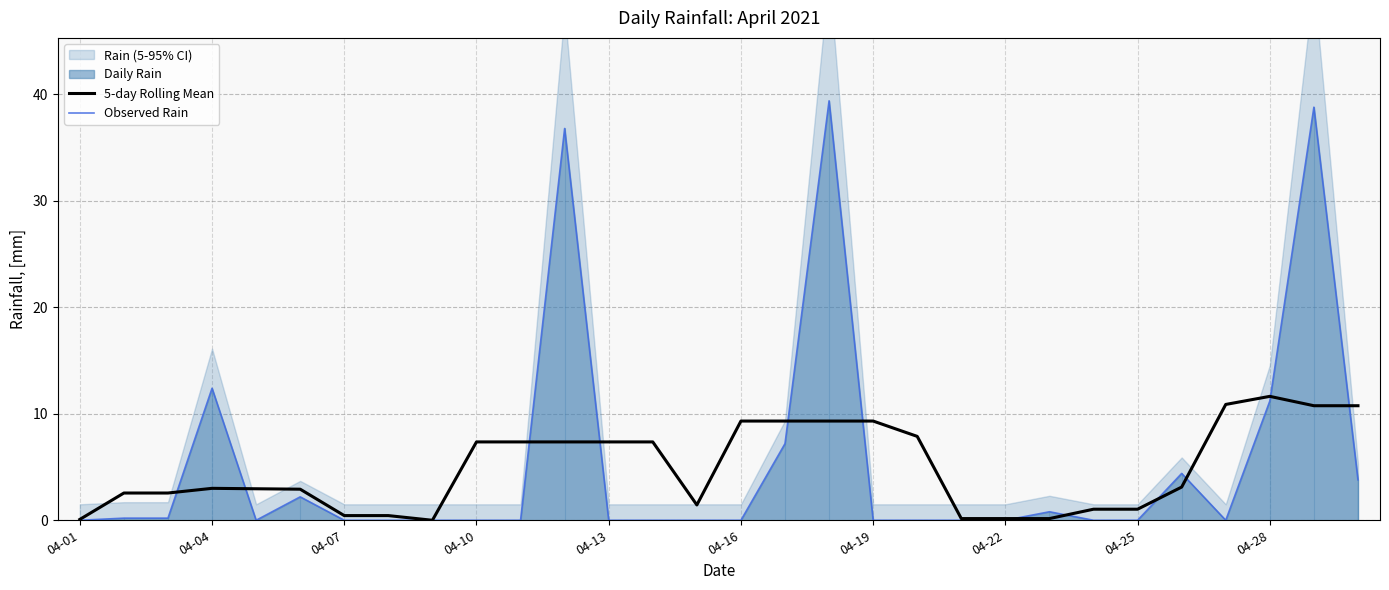

Where is Observed Rain nearest to the value 19?

04-04